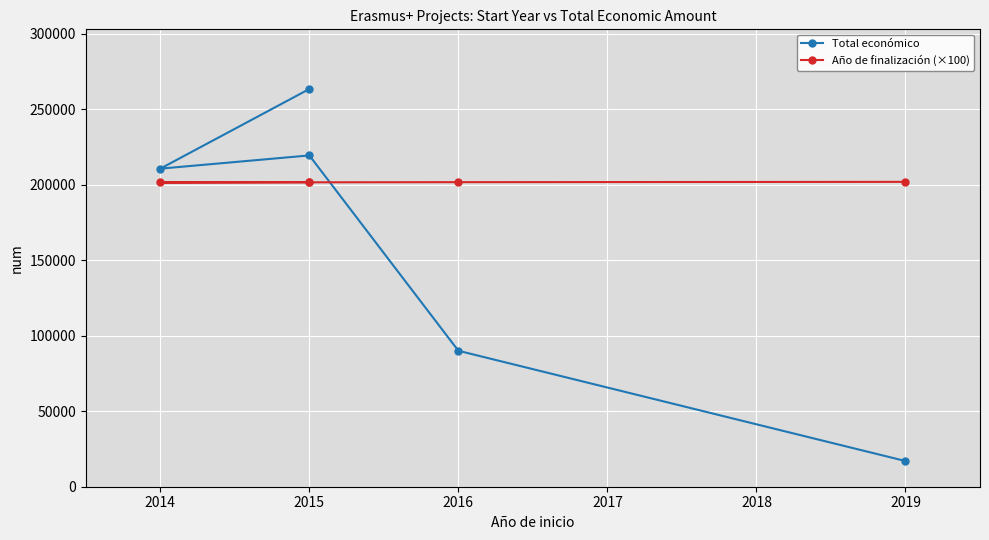

What are all the series names shown in the legend?

Total económico, Año de finalización (×100)